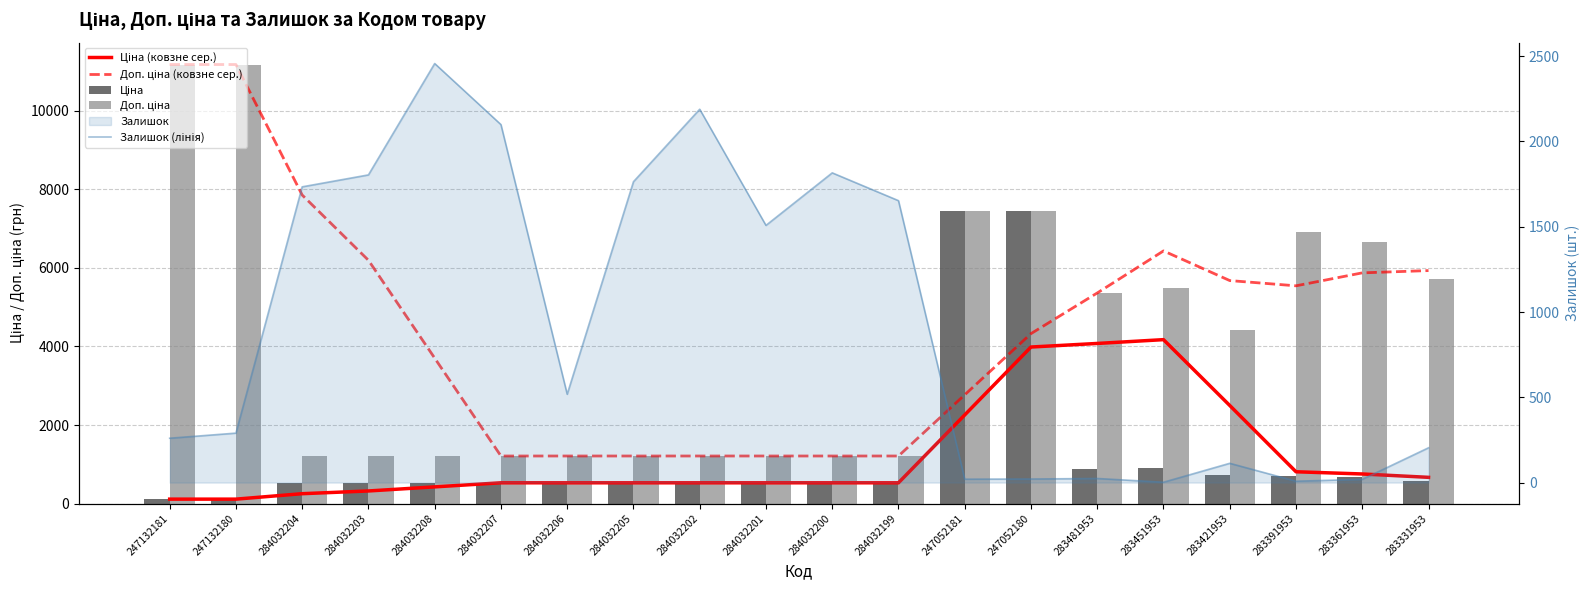

What is the difference between the maximum and second lowest values in the Доп. ціна series?

9971.3